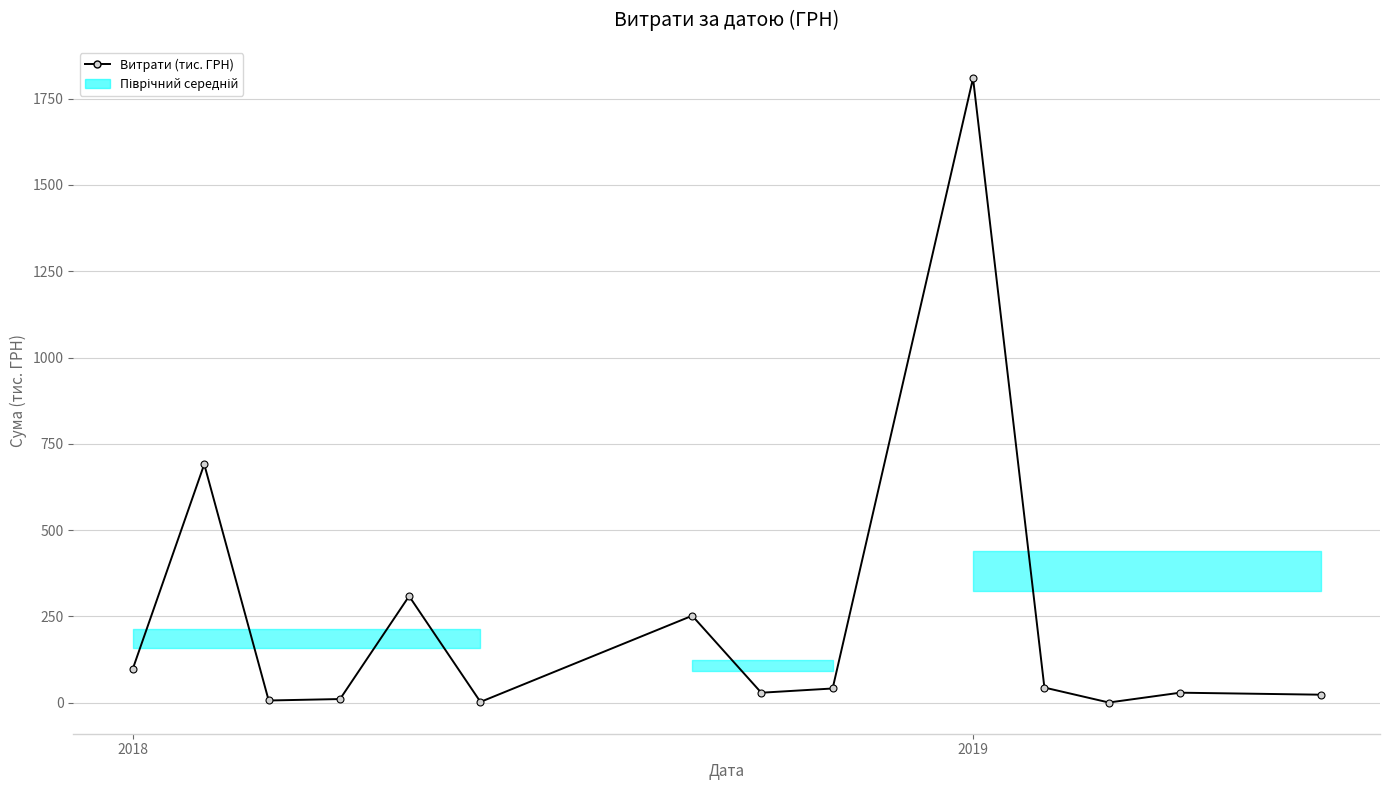

True or false: there are more than 2 points higher than both neighbors.

True